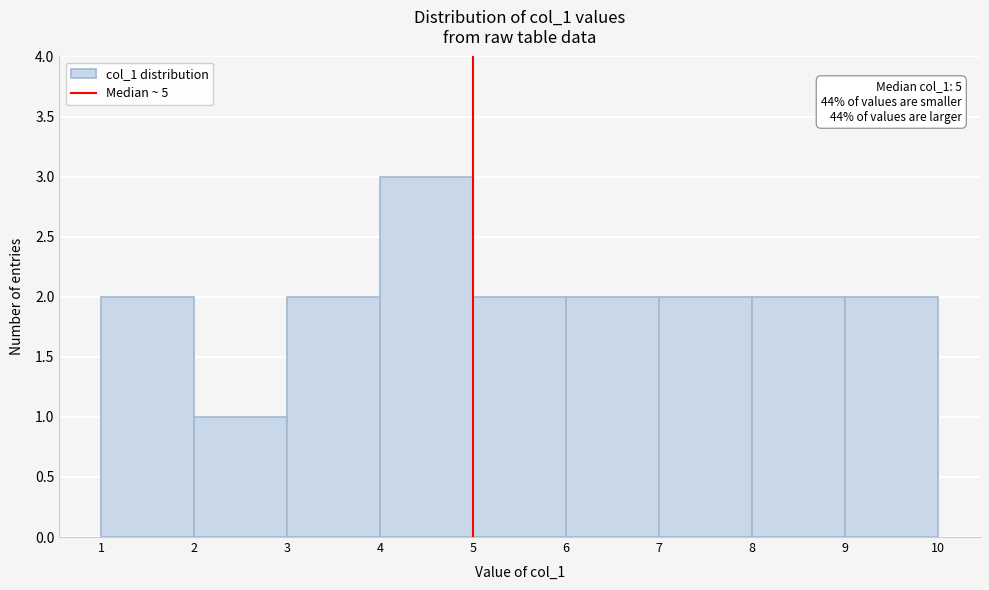

Over which range of the x-axis is the bar tallest?

4 to 5